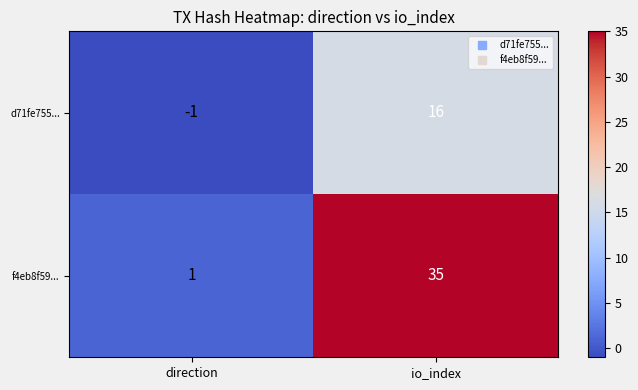

Which series has the largest range (max minus min)?

f4eb8f59...